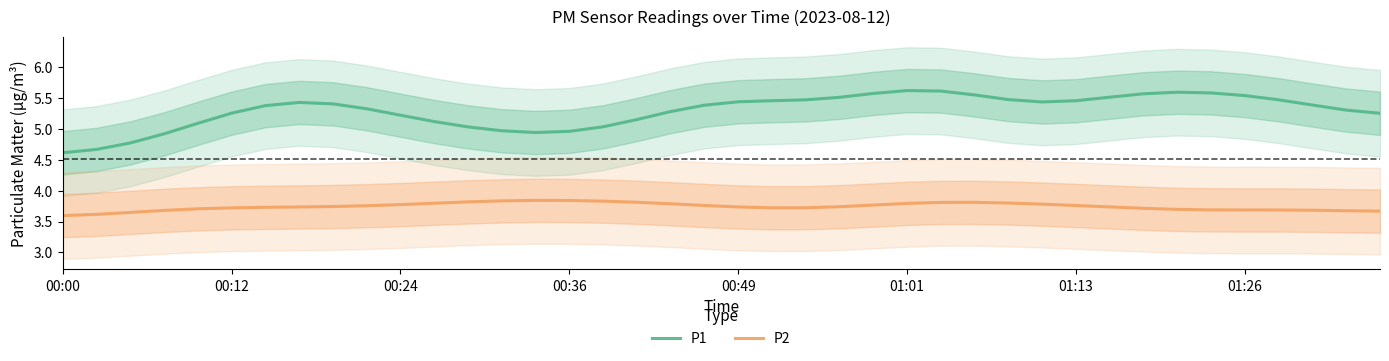

What is the difference between the highest and lowest values at 38?

1.6